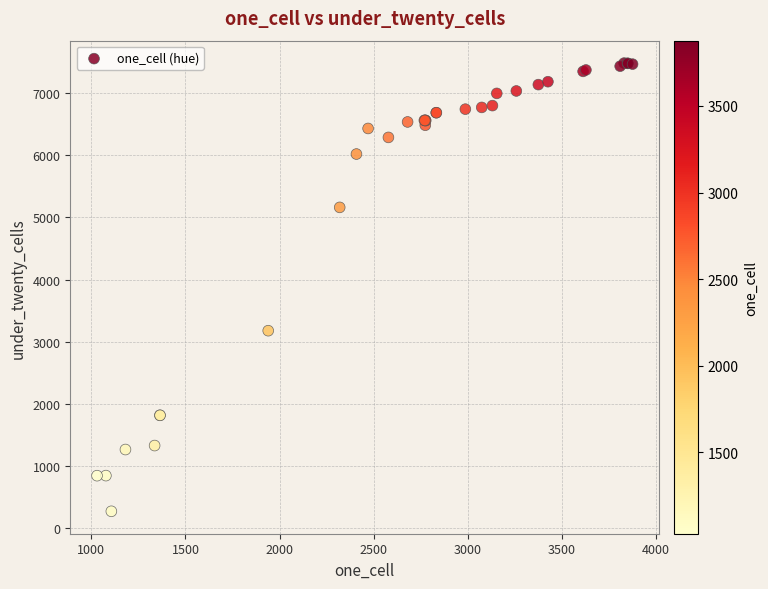

What Y value in the scatter plot is closest to 3876?

3176